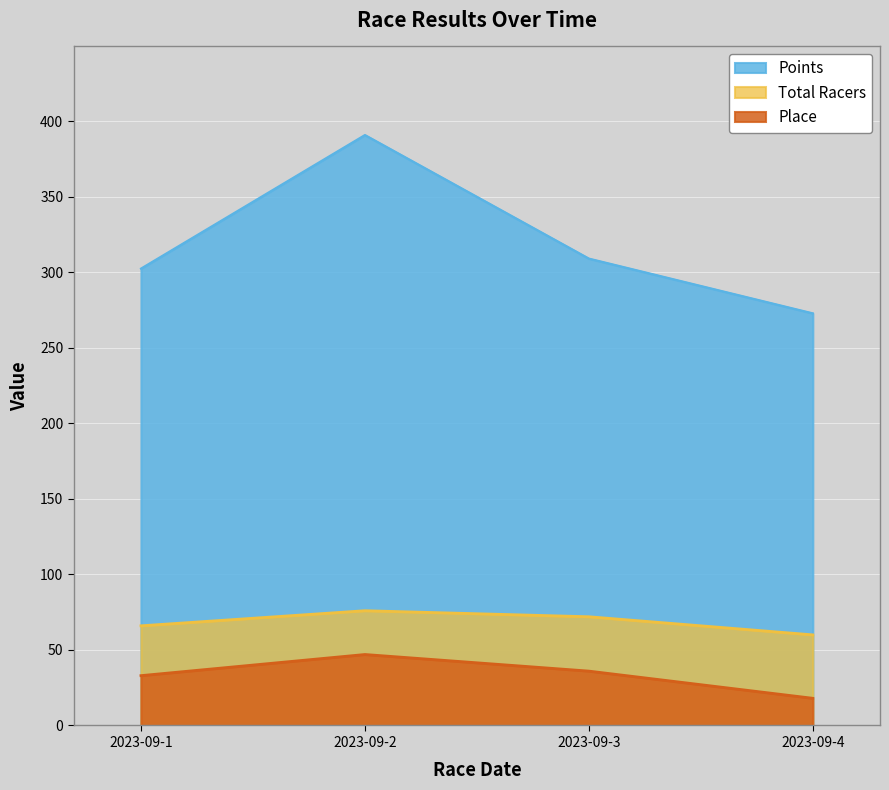

What is the smallest value displayed?

18.0